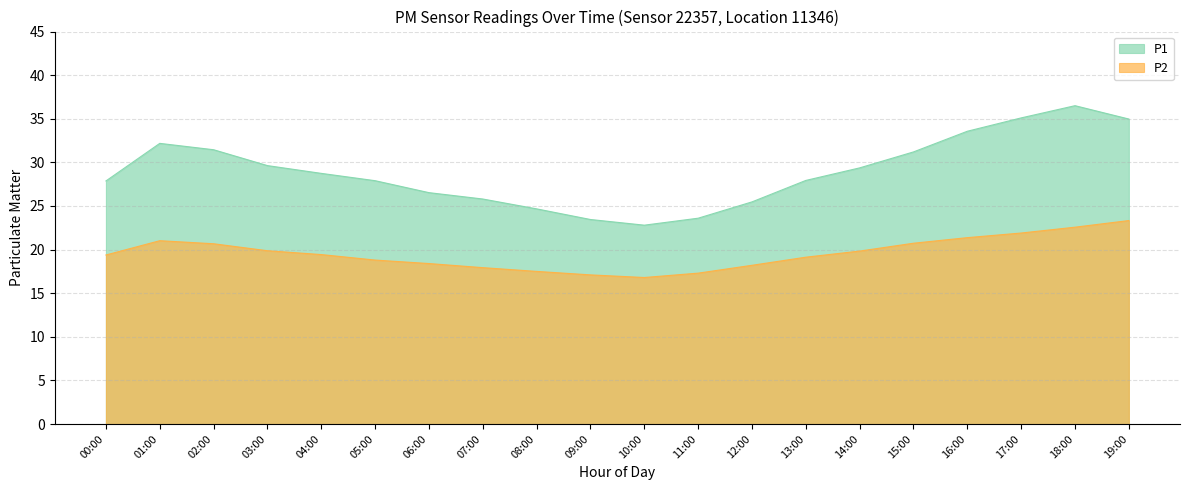

Is the value of P2 at 14:00 greater than the value of P1 at 10:00?

No